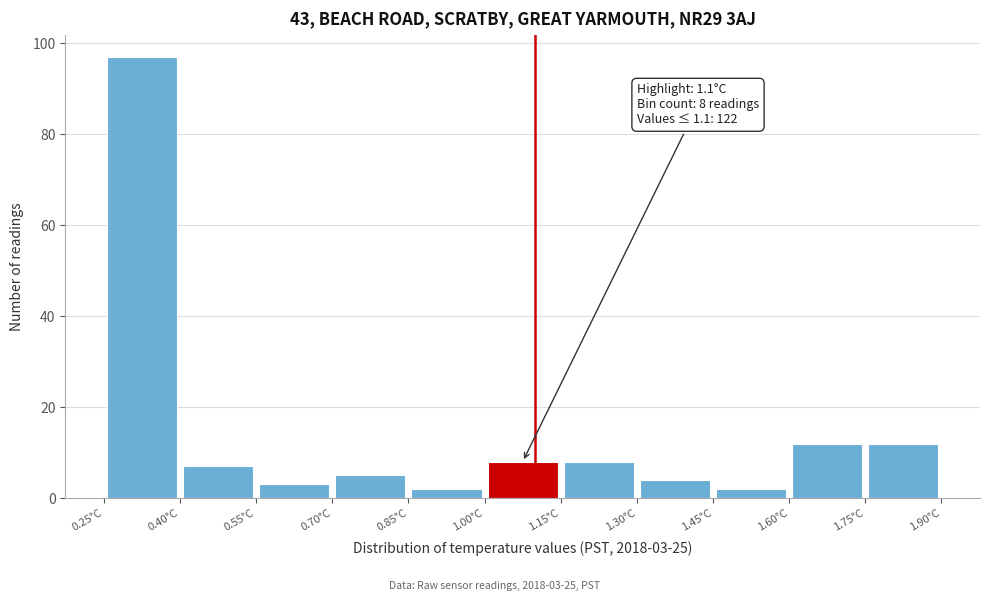

Over which range of the x-axis is the bar tallest?

0.25 to 0.40